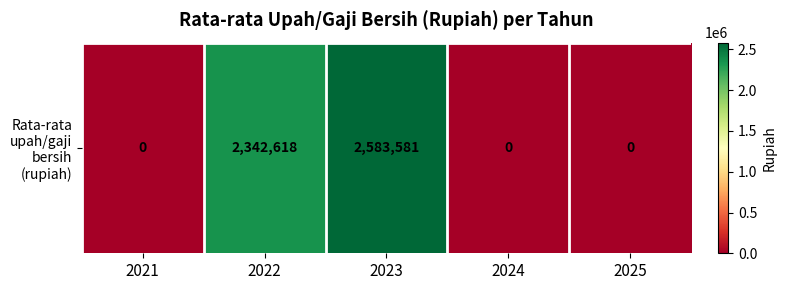

What is the average value?

985240